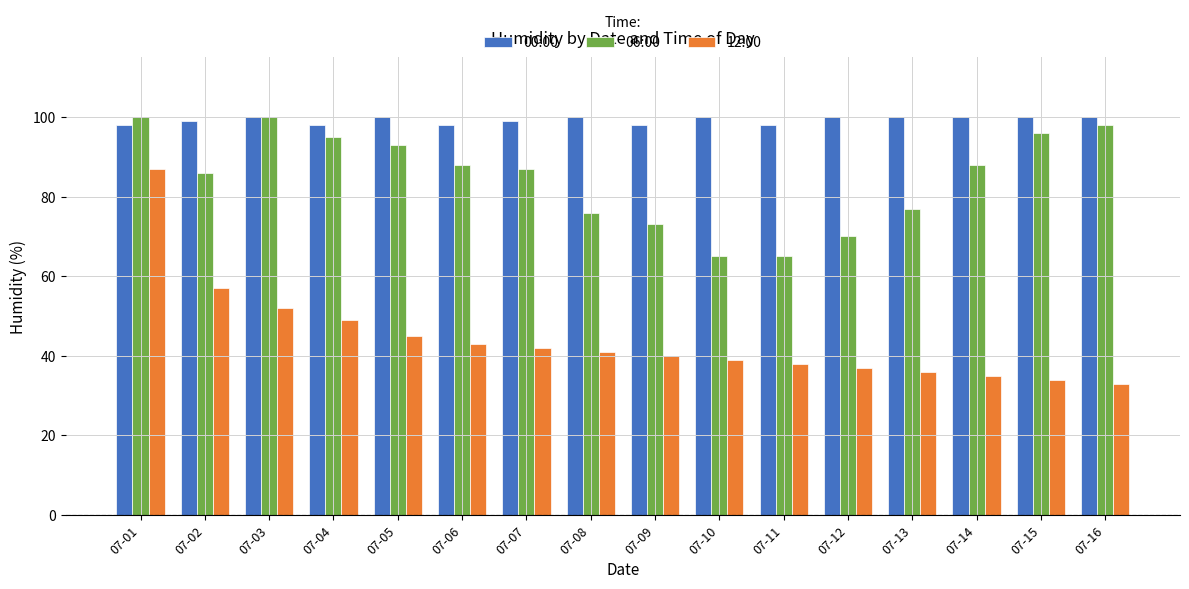

How many data points in 00:00 are less than 100?

7